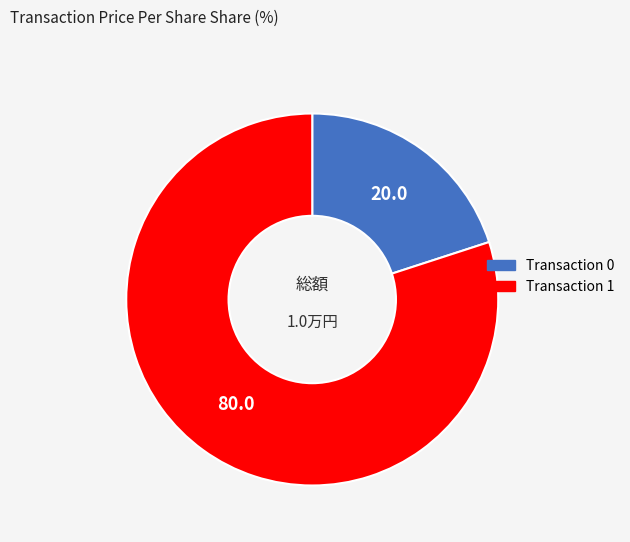

The Transaction 1 slice represents 80% of the pie. True or false?

True